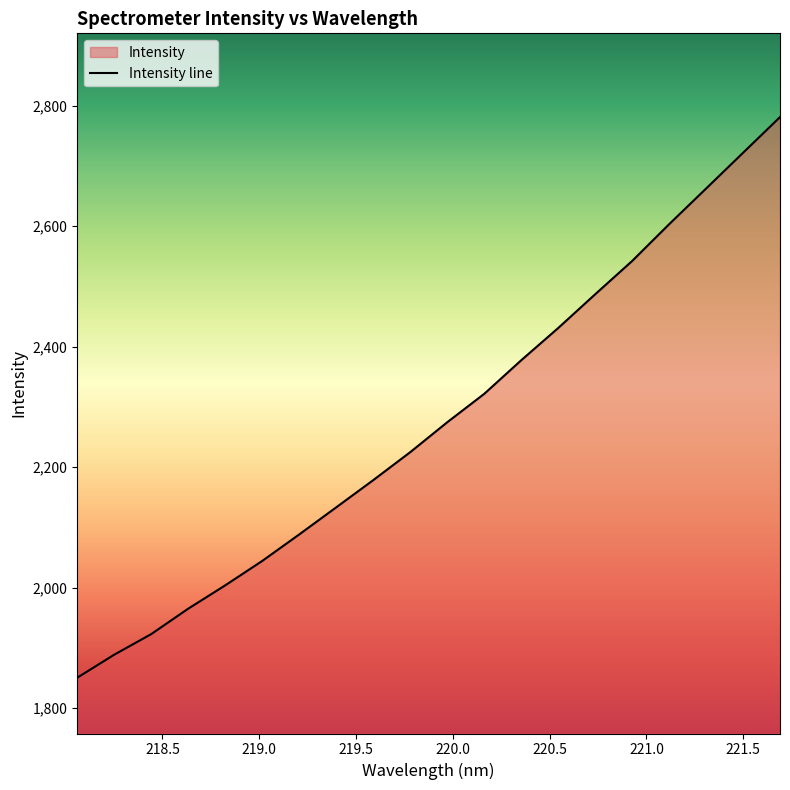

Reading left to right, extract all data points from this chart.

1850.6	1888.8	1923.0	1965.2	2003.9	2044.5	2088.5	2133.5	2178.6	2225.0	2274.7	2321.8	2377.5	2431.1	2487.1	2542.3	2603.4	2662.6	2721.9	2781.2